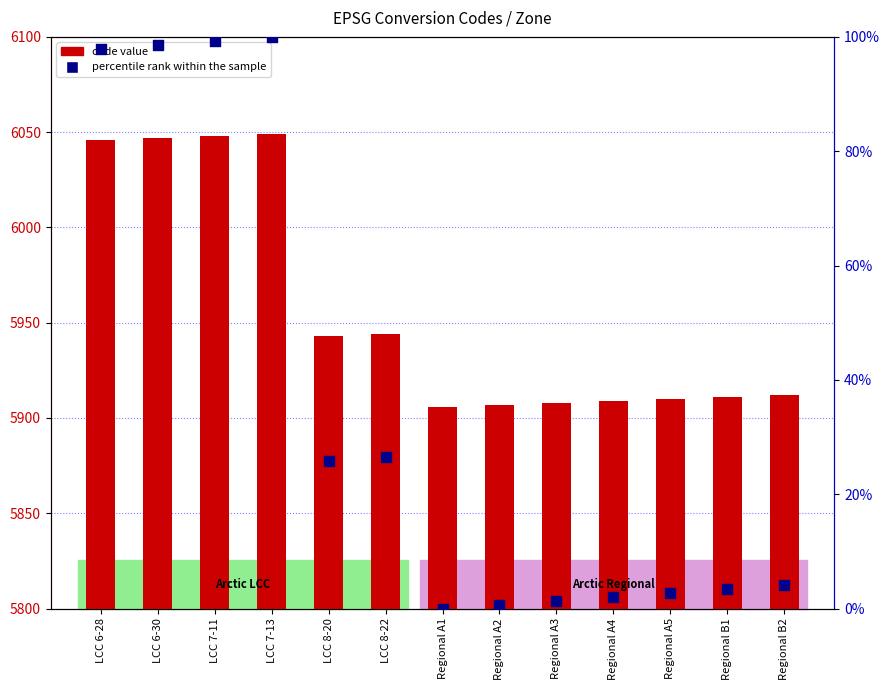

What is the total value across all series at LCC 6-28?

6143.9